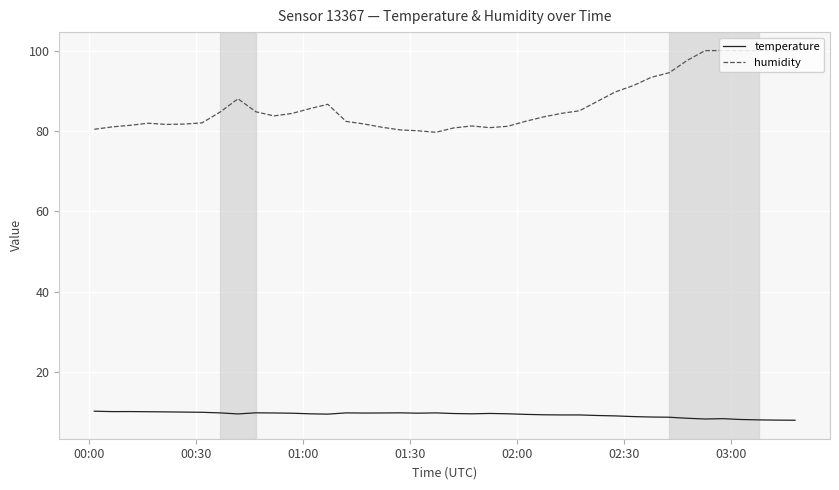

Which series has the largest total across all categories?

humidity